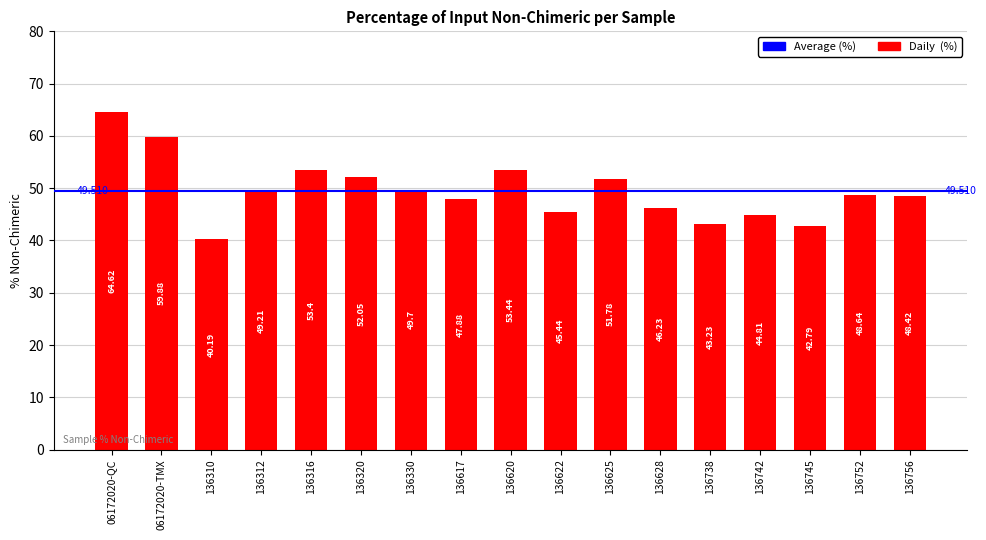

What is the change in value from 06172020-TMX to 136312?

-10.7